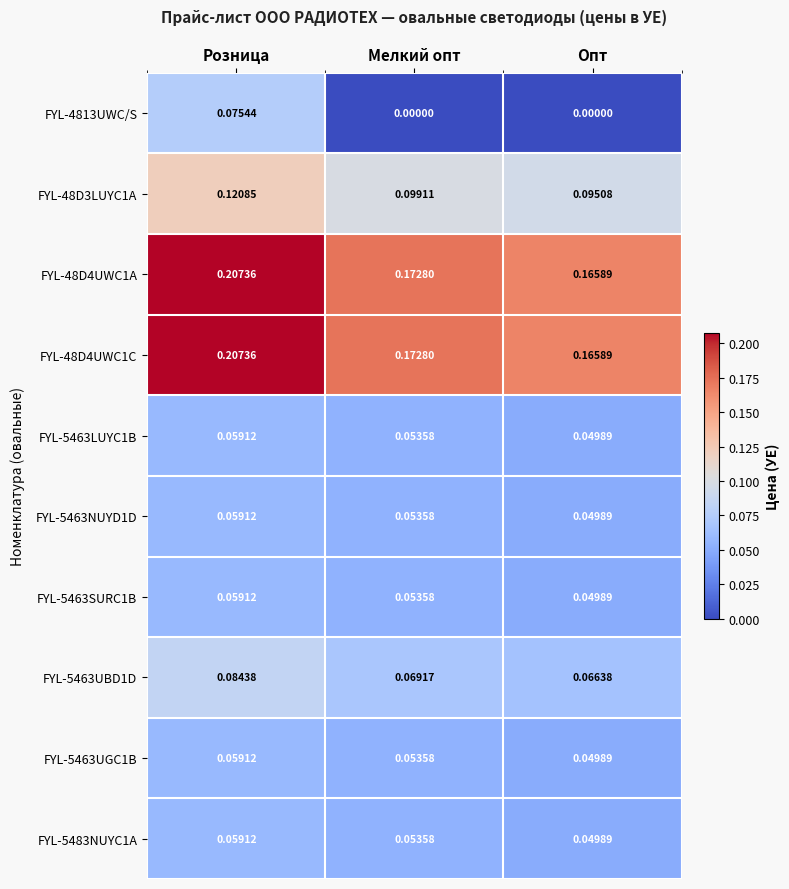

Where is FYL-5463SURC1B nearest to the value 0?

Опт